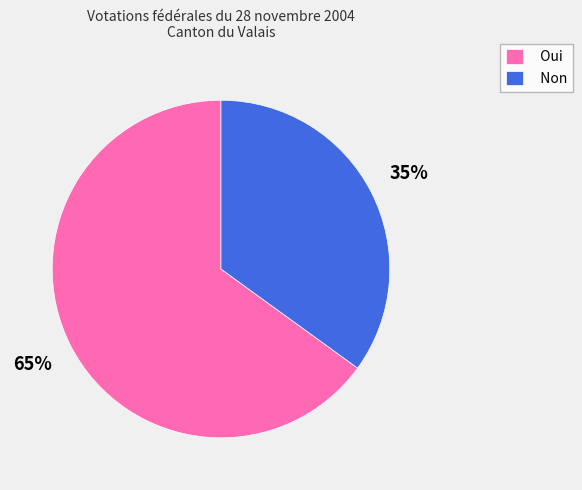

Is it true that Non is 49% of the pie?

False